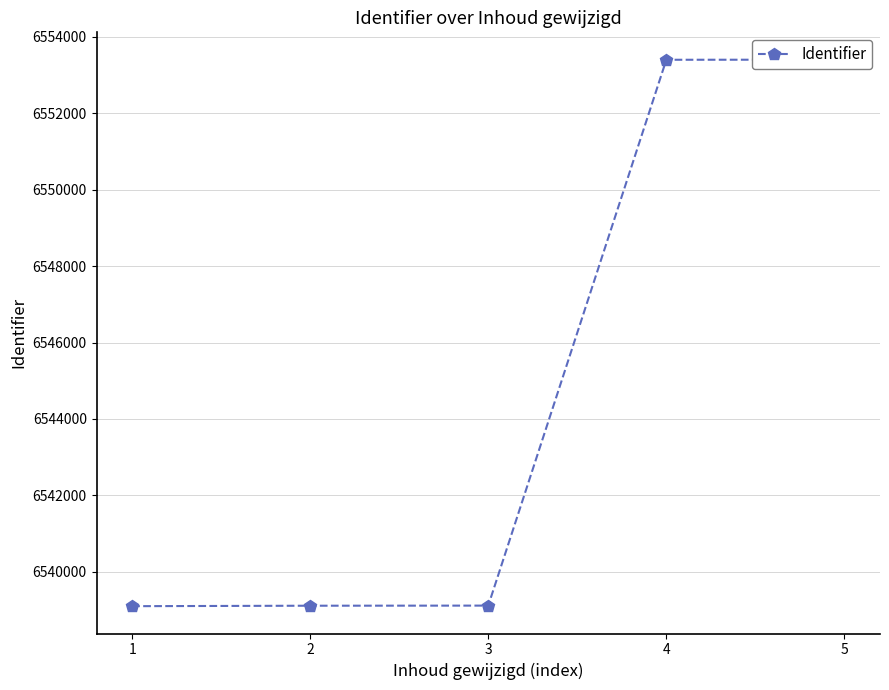

What is the change in value from 3 to 5?

+14288